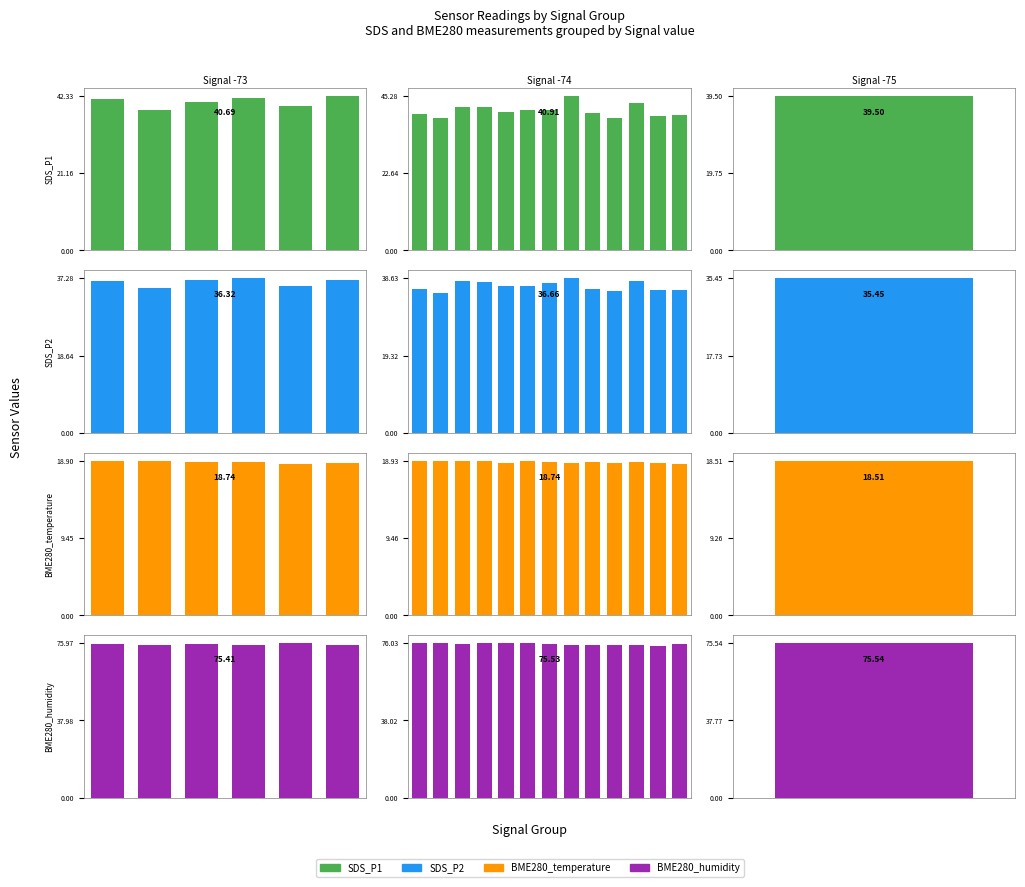

At which category is the sum across all series the highest?

7